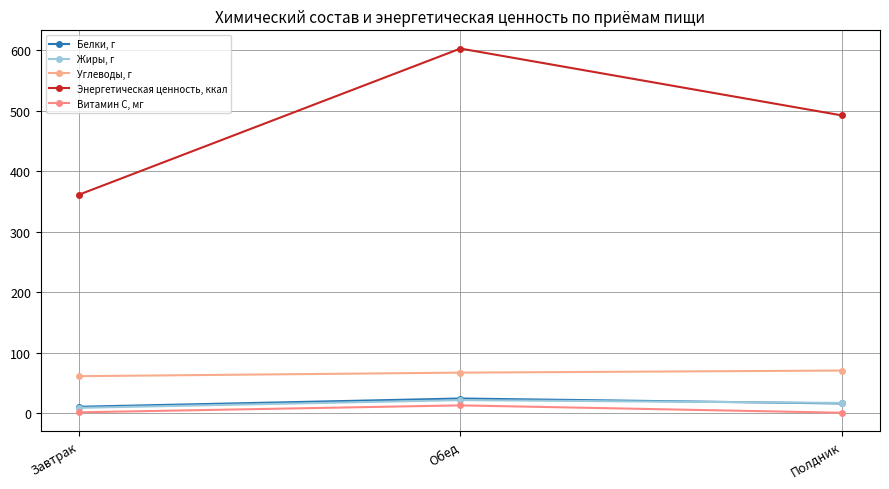

What is the smallest value displayed?

0.3